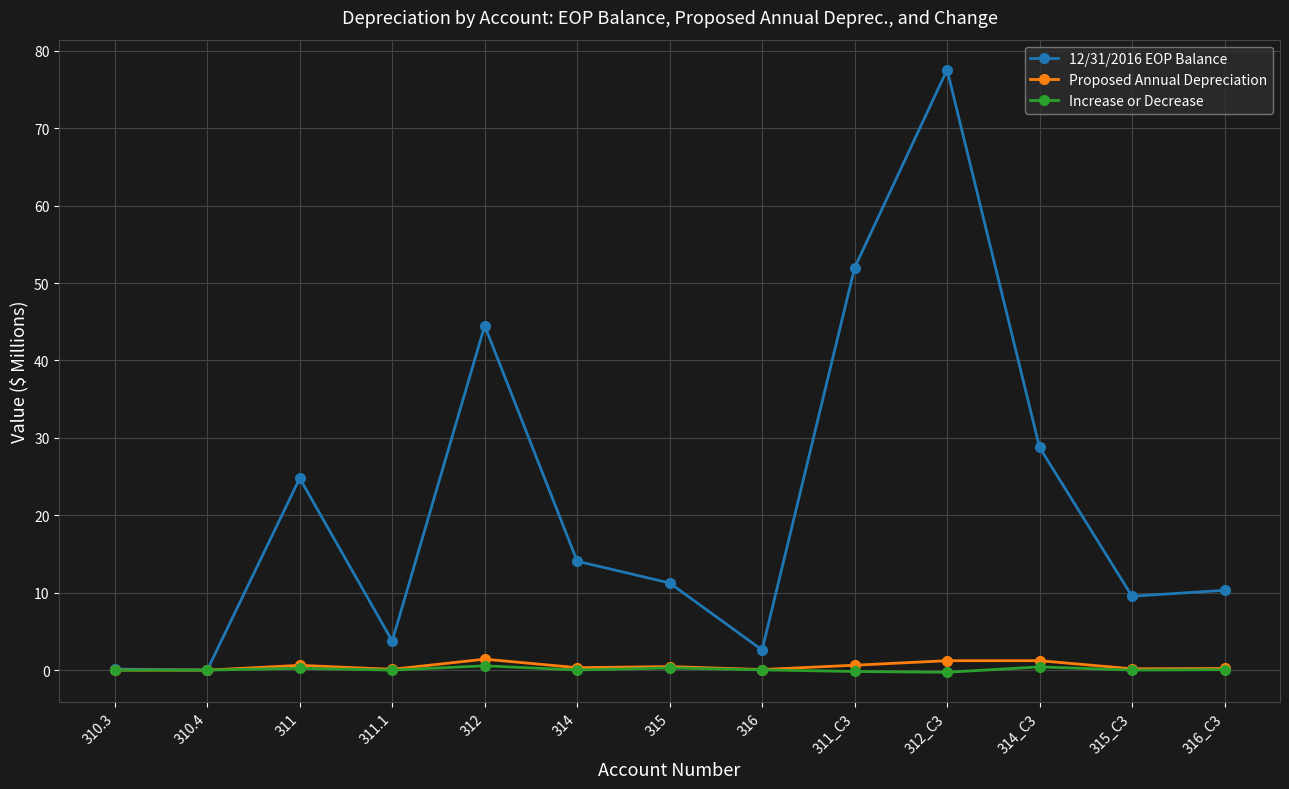

What is the greatest value displayed?

77.5